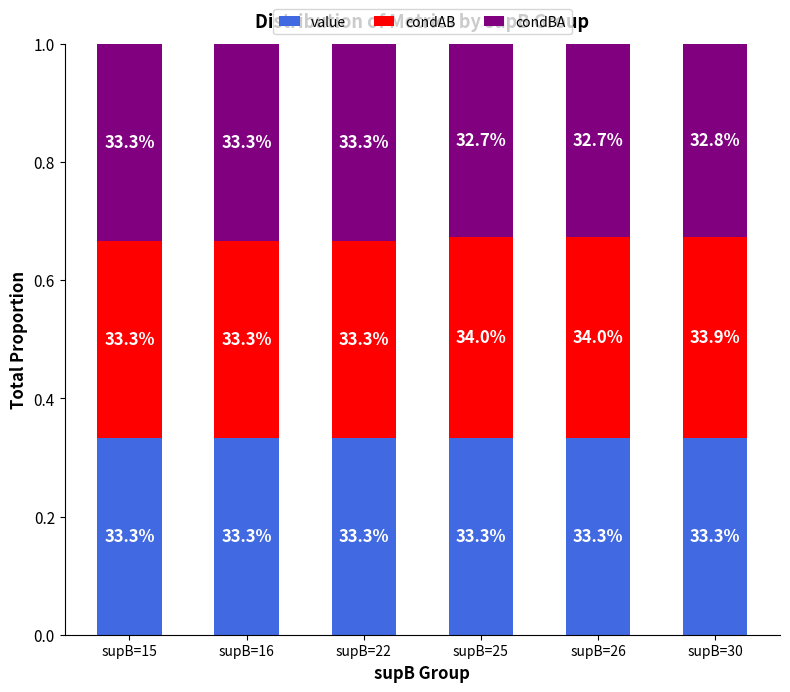

Are the bars horizontal?

No